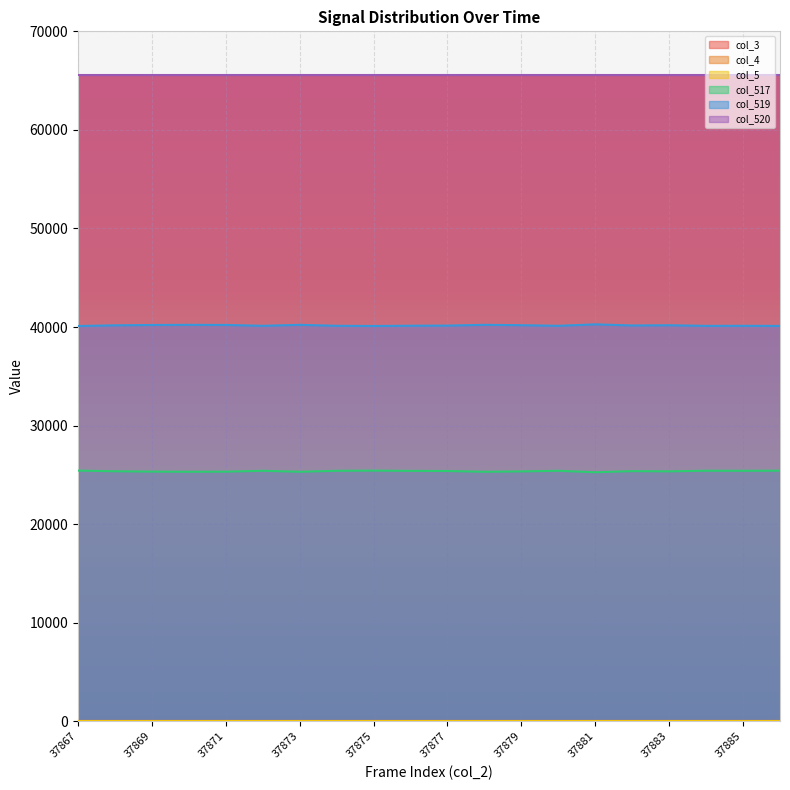

Which category has the lowest value in the col_3 series?

37867